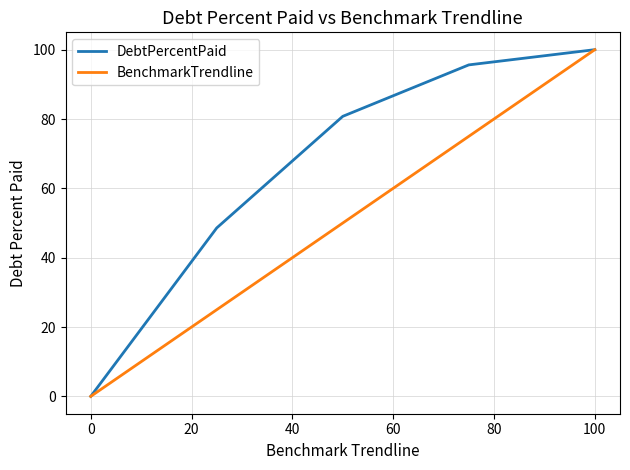

Which series has the largest total across all categories?

DebtPercentPaid